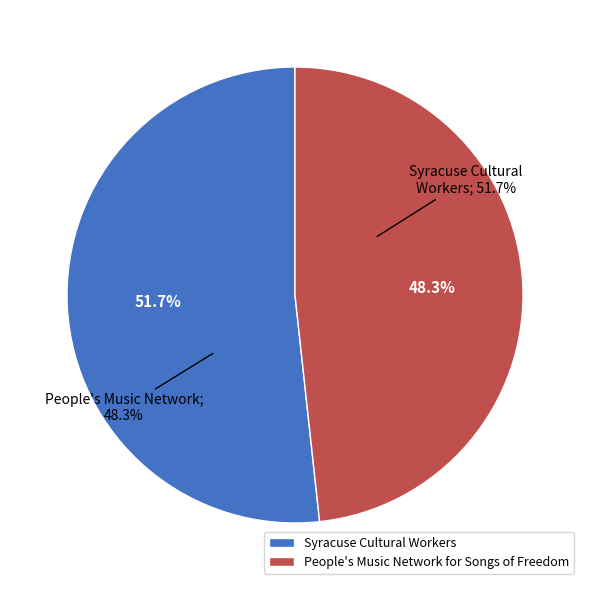

What is the change in value from Syracuse Cultural Workers to People's Music Network for Songs of Freedom?

-2